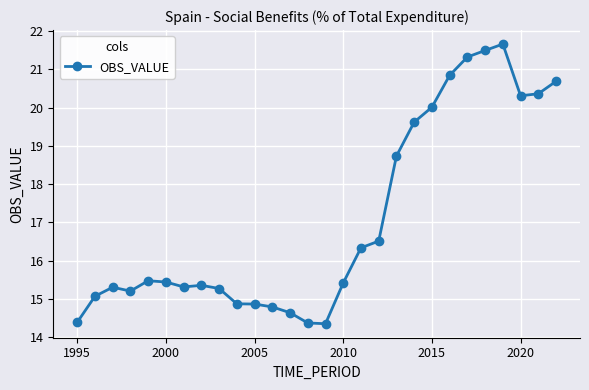

True or false: the data has more than 1 interior local peaks.

True